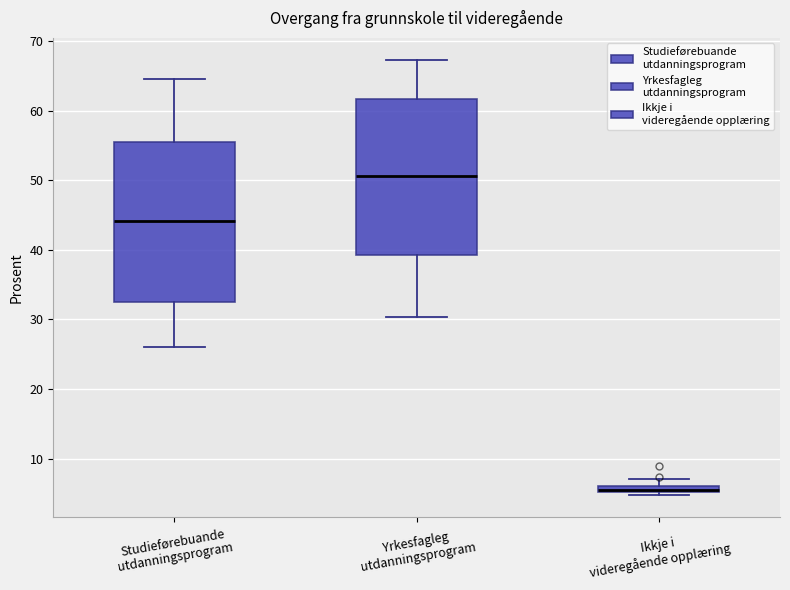

Where does the median line of the box for Studieførebuande utdanningsprogram sit on the y-axis? The values are not printed on the chart, so give them approximately, as read against the axis.

44